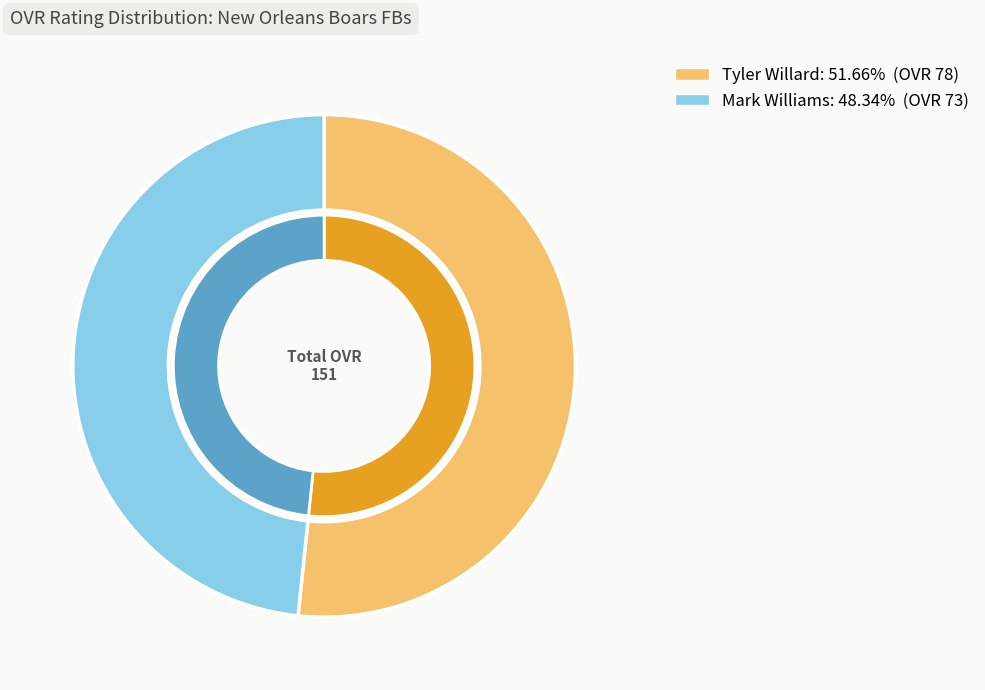

What is the largest slice in the pie chart?

Tyler Willard